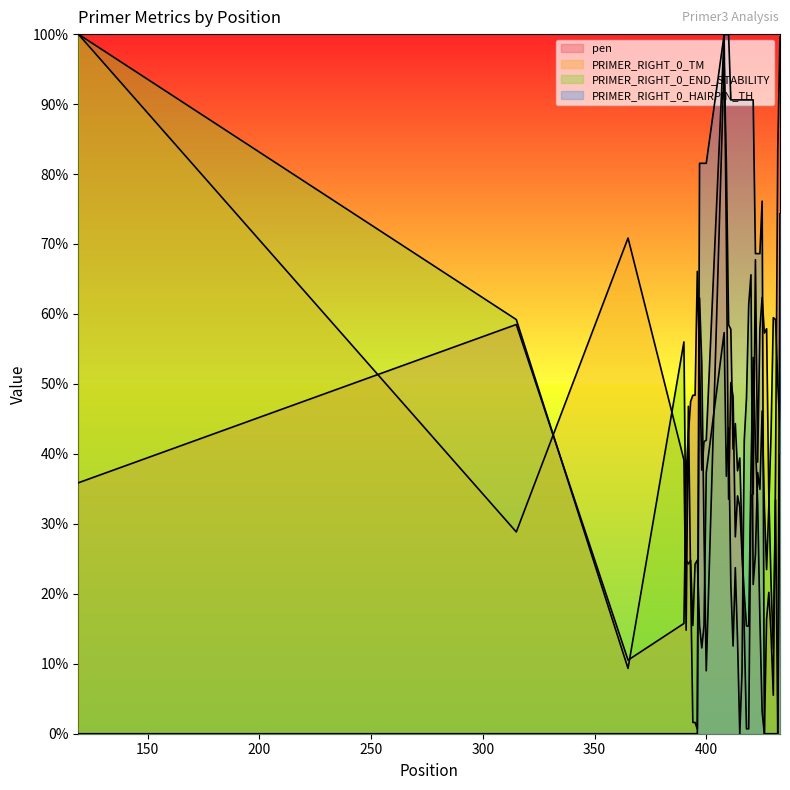

The value of PRIMER_RIGHT_0_TM at 417 is 14.8. True or false?

True